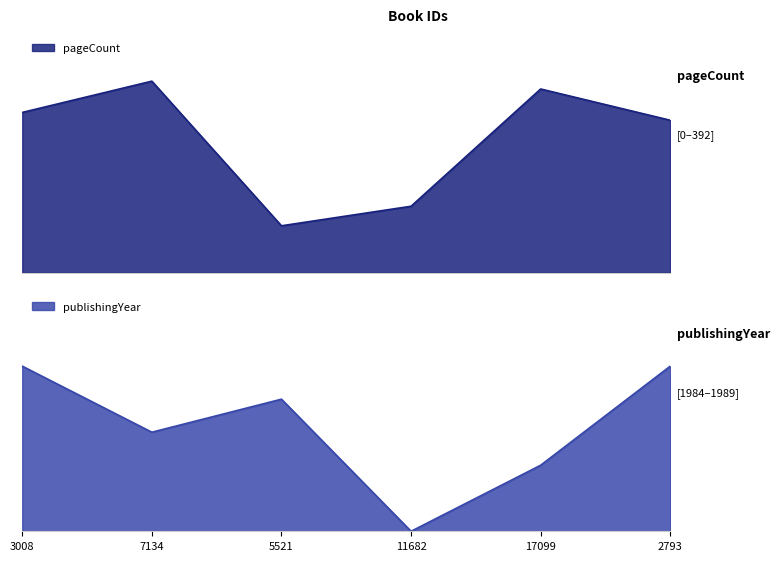

What is the difference between the pageCount values at 7134 and 5521?

296